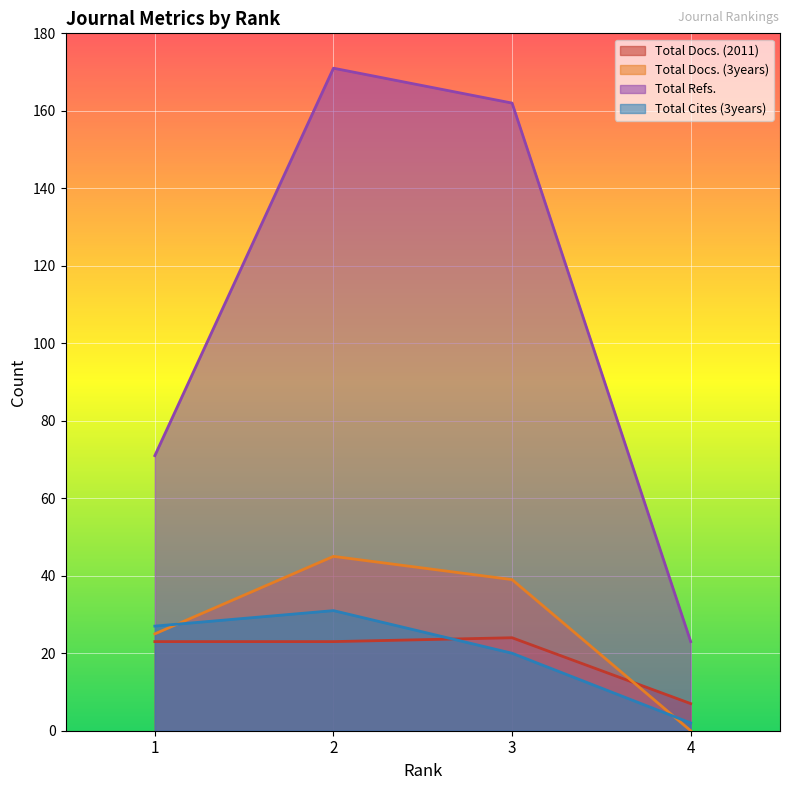

What is the value of the Total Refs. point at the 1st from the left?

71